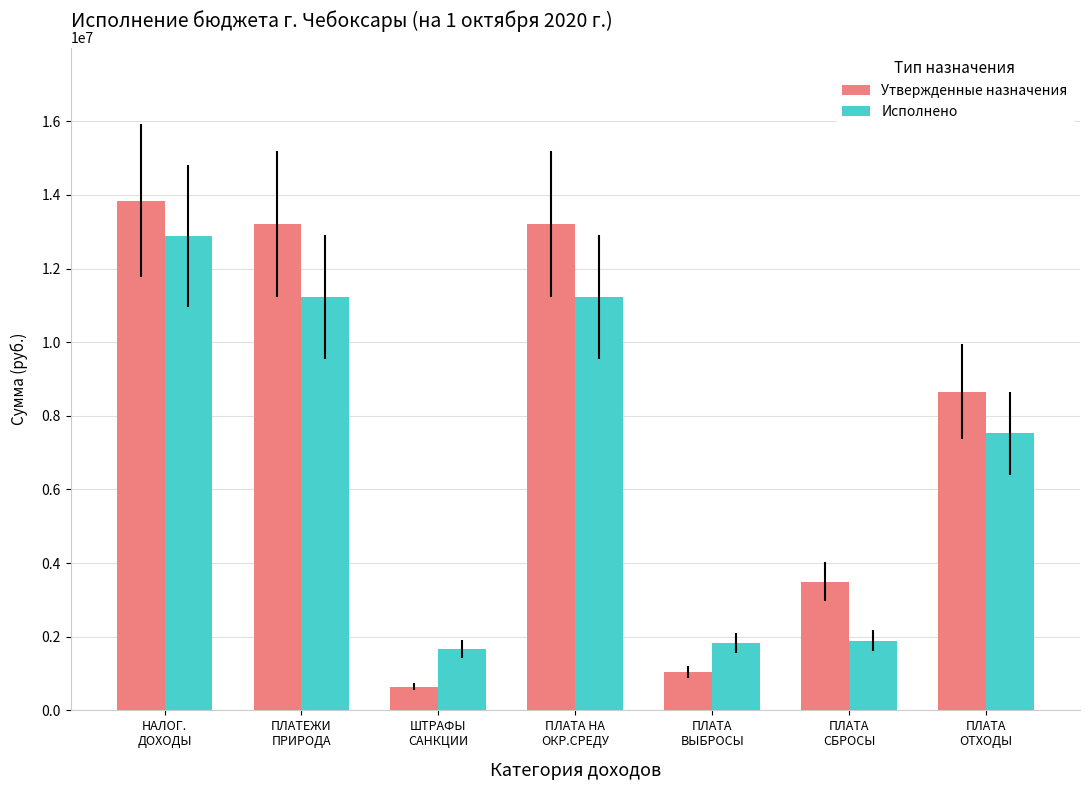

What is the sum of all Утвержденные назначения values?

54104400.0